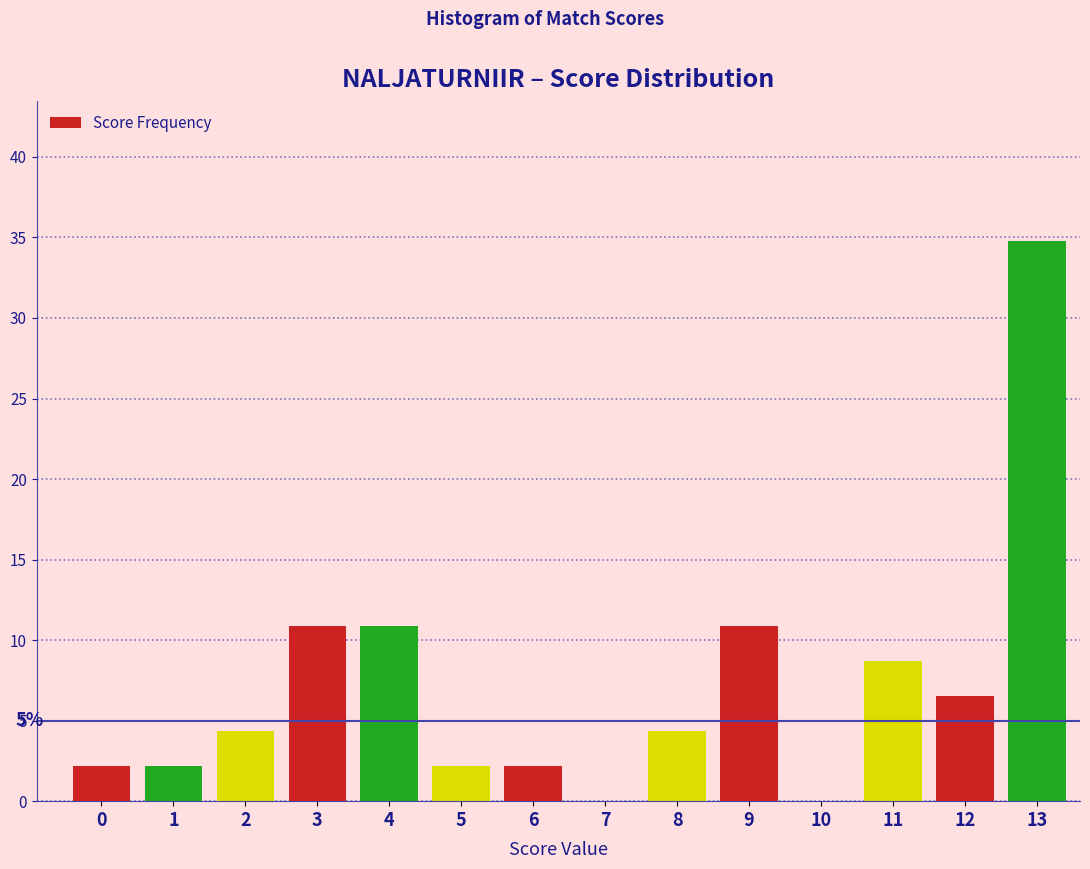

Reading left to right, list all the values displayed in this chart.

0=2.2	1=2.2	2=4.3	3=10.9	4=10.9	5=2.2	6=2.2	7=0.0	8=4.3	9=10.9	10=0.0	11=8.7	12=6.5	13=34.8